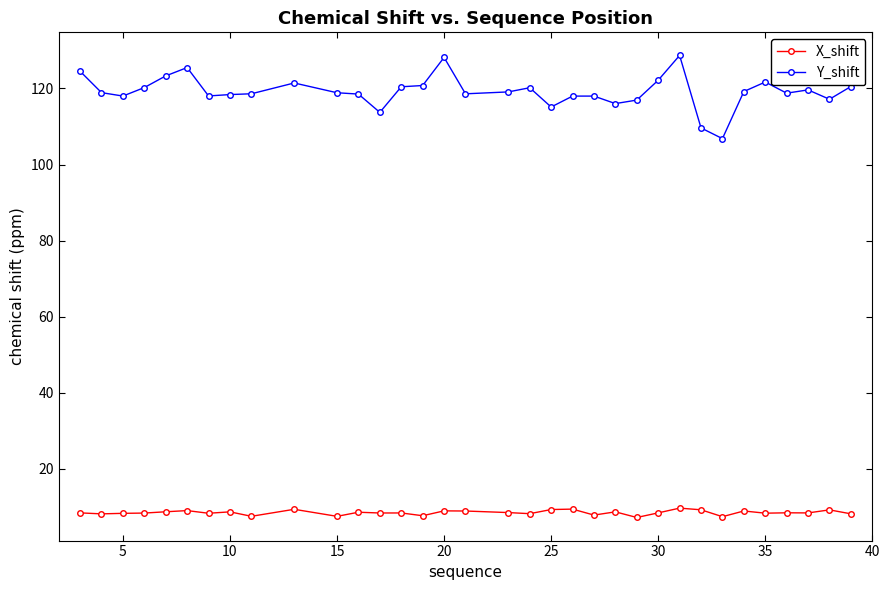

Does the chart display data point markers on the line(s)?

Yes